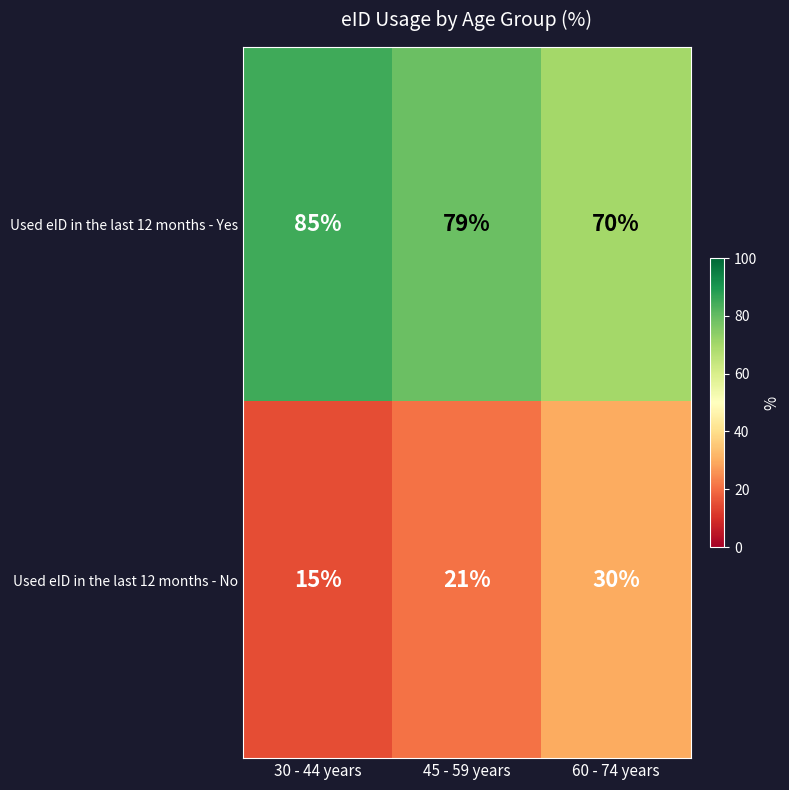

Reading left to right, extract all data points from this chart.

Used eID in the last 12 months - Yes: 85	79	70
Used eID in the last 12 months - No: 15	21	30